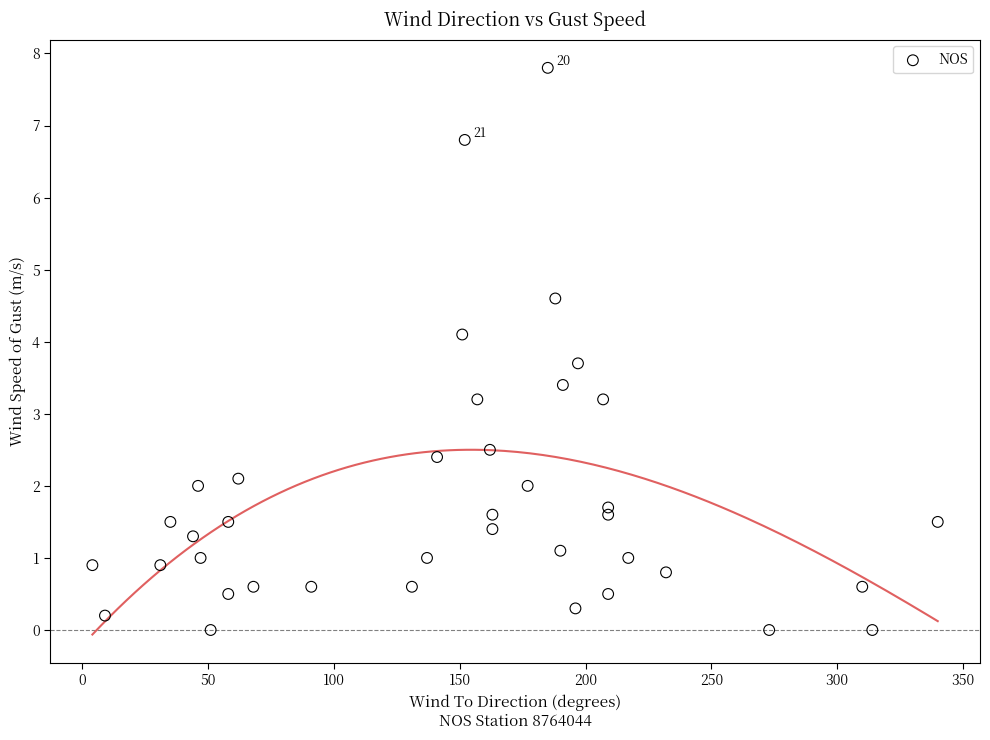

What is the range of Y values (max minus min)?

7.8